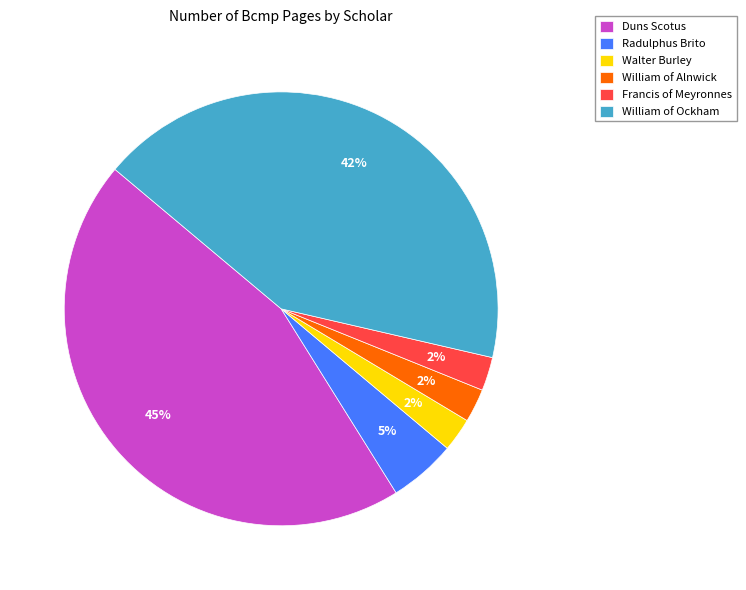

Combined, do William of Ockham and Francis of Meyronnes account for over 50%?

No